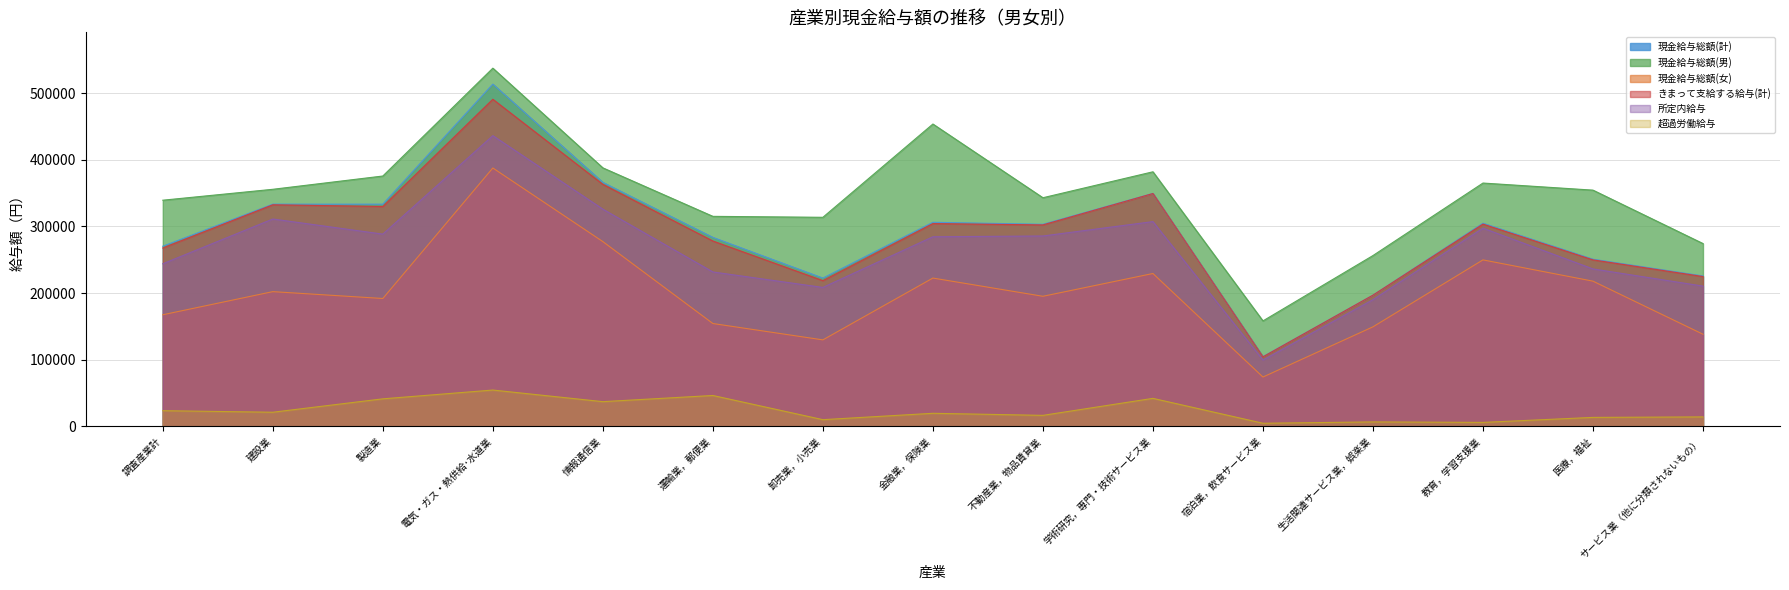

Which series has the largest range (max minus min)?

現金給与総額(計)